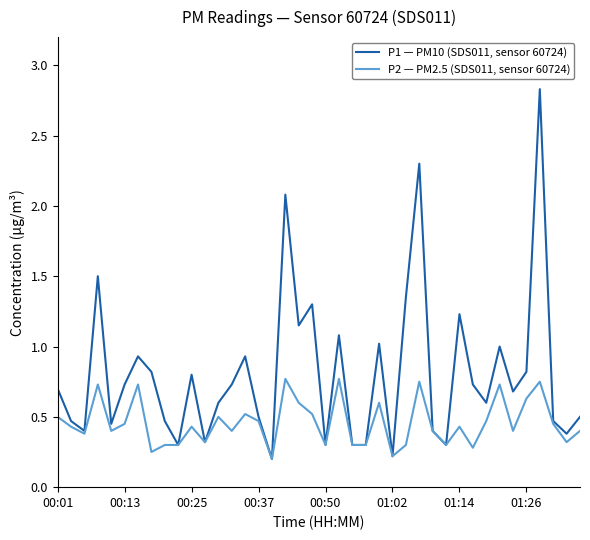

Which series has the largest range (max minus min)?

P1 — PM10 (SDS011, sensor 60724)